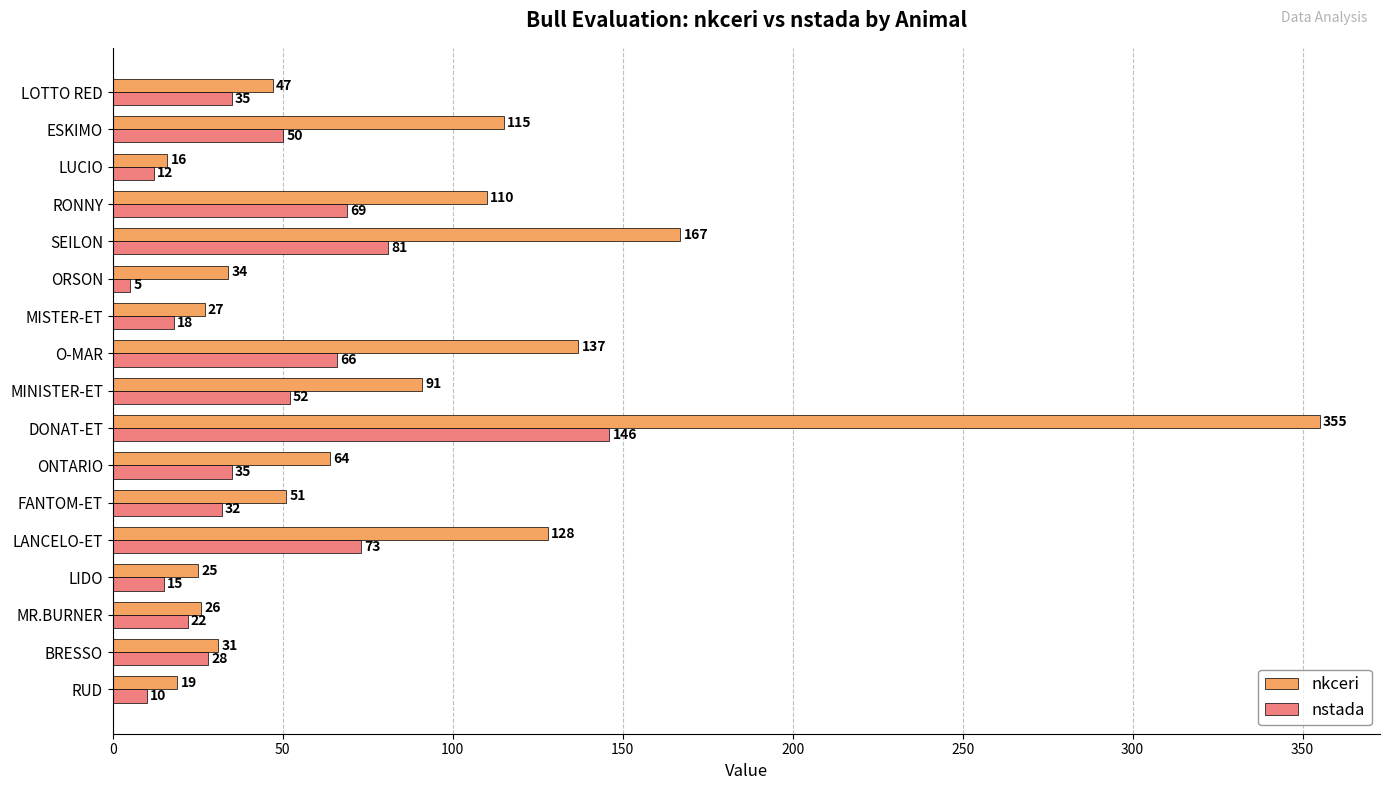

What are all the series names shown in the legend?

nkceri, nstada